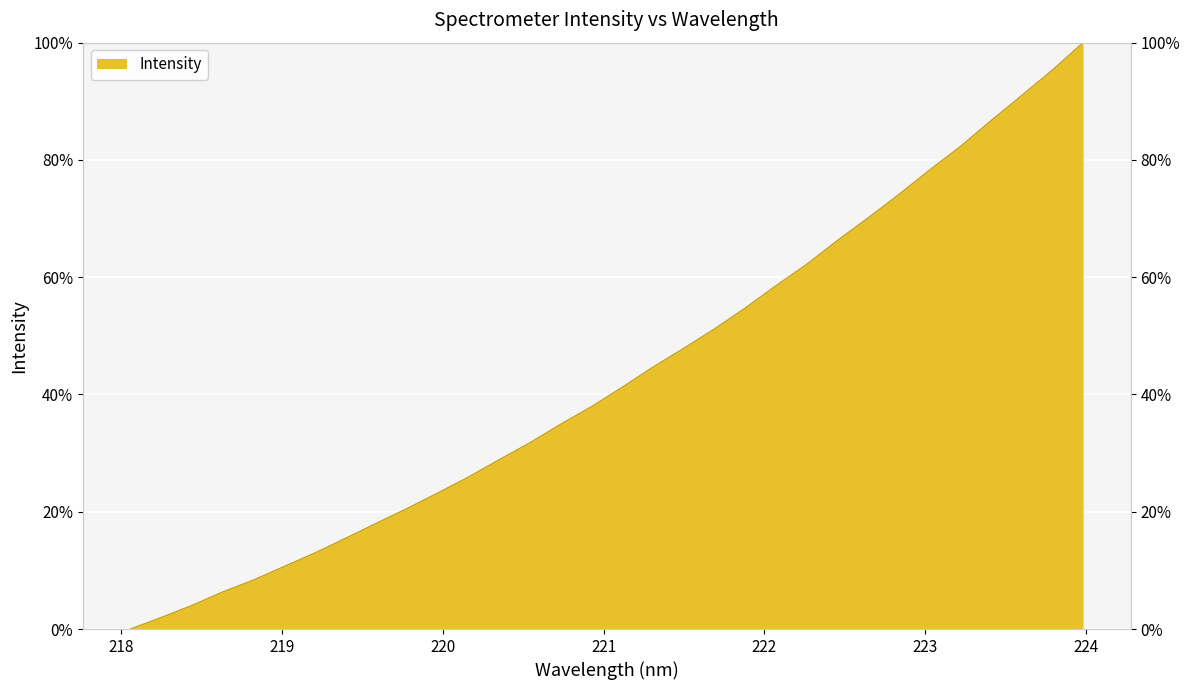

At which label is the value closest to 50?

221.6902